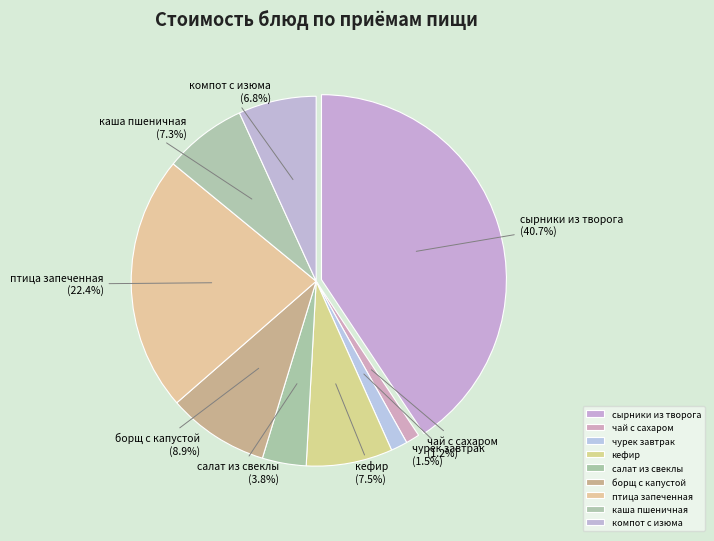

What is the change in value from кефир (9.38) to каша пшеничная (9.02)?

-0.4